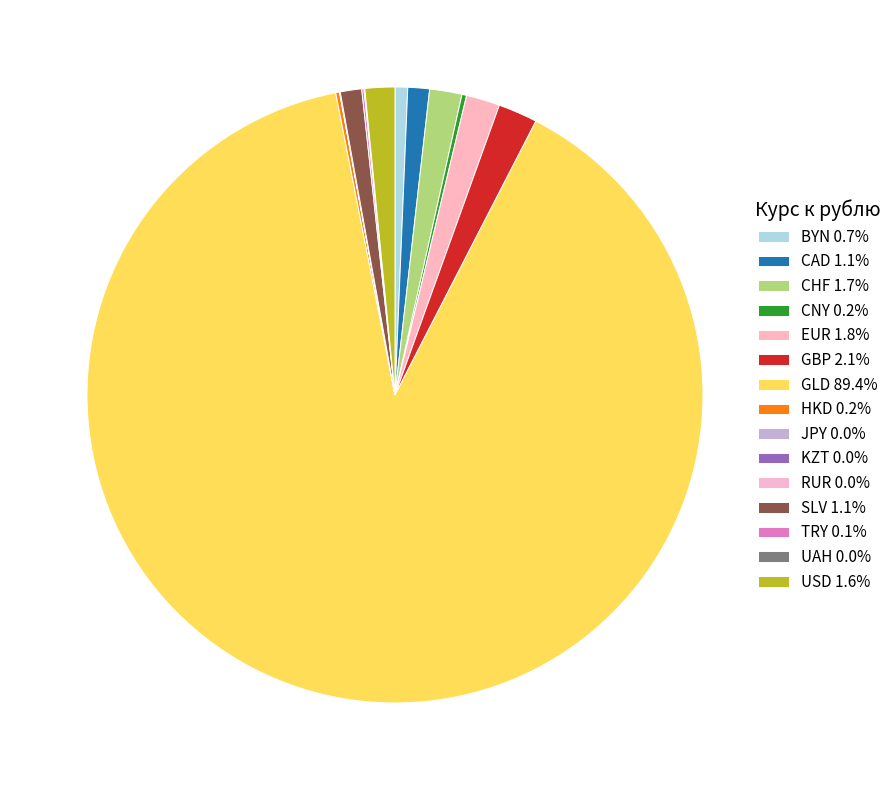

Count the number of slices in the pie.

15